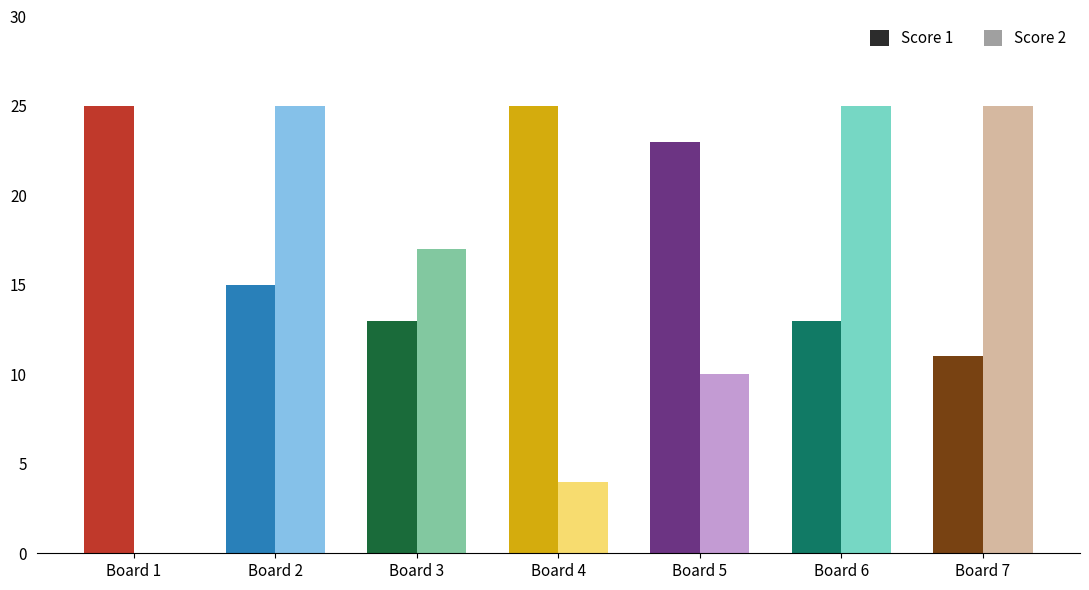

What is the greatest value displayed?

25